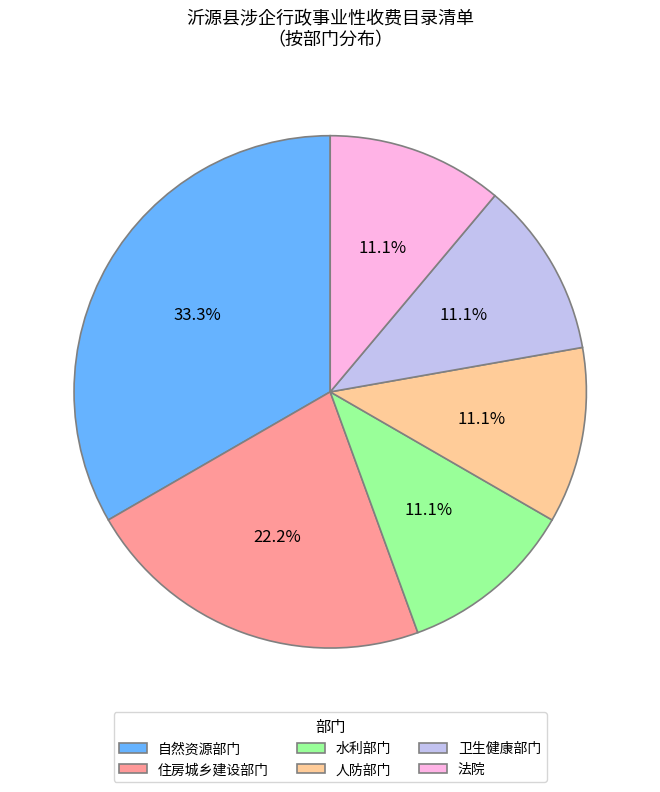

How many segments does this pie chart have?

6